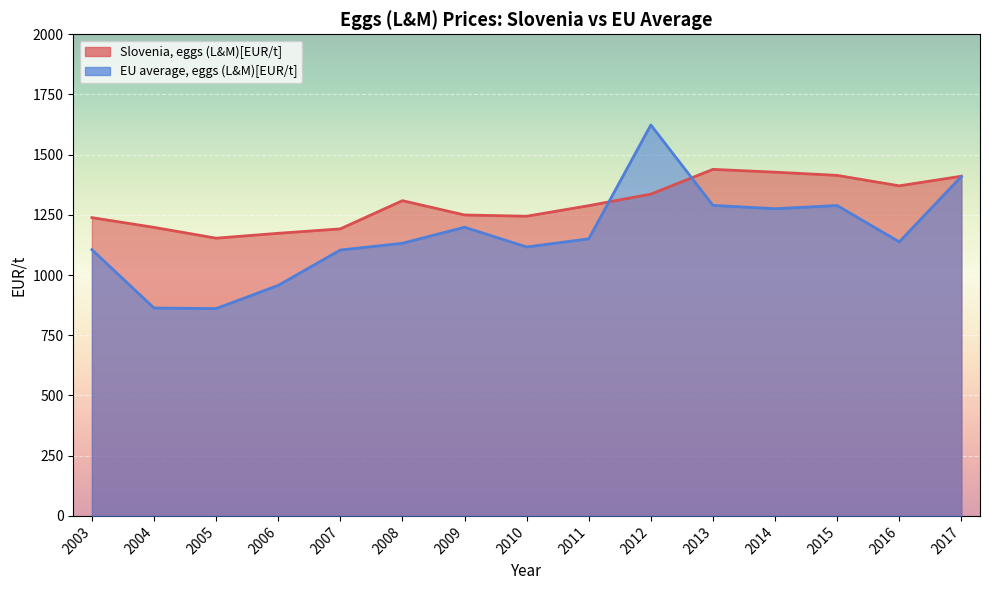

True or false: Slovenia, eggs (L&M)[EUR/t] and EU average, eggs (L&M)[EUR/t] intersect in this chart.

True